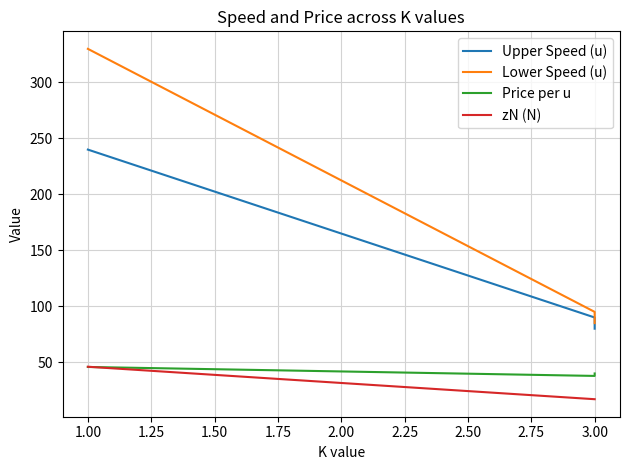

What is the difference between the maximum and minimum values in the Price per u series?

8.0